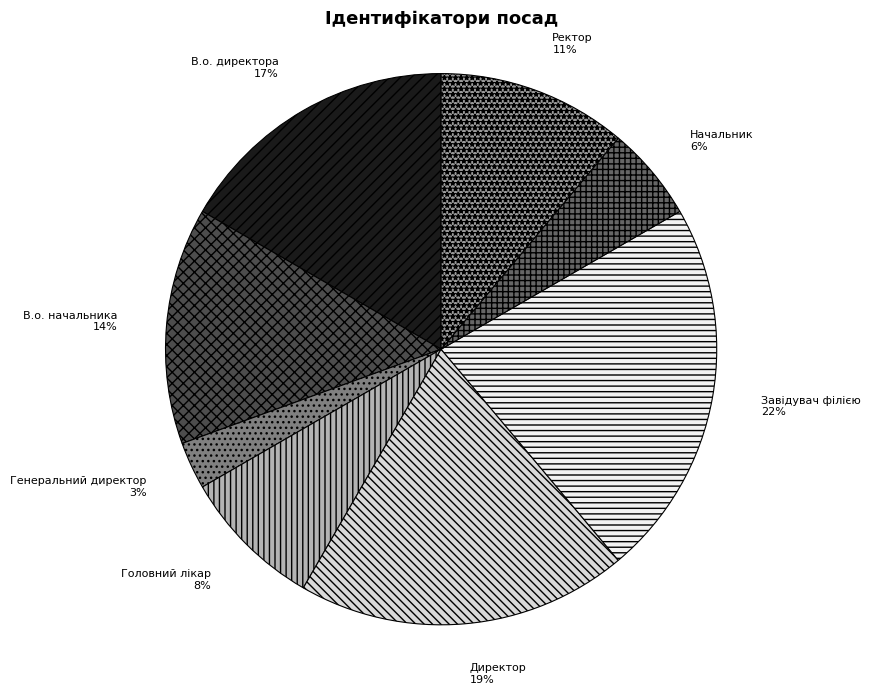

Is the sum of Ректор and Начальник greater than half?

No